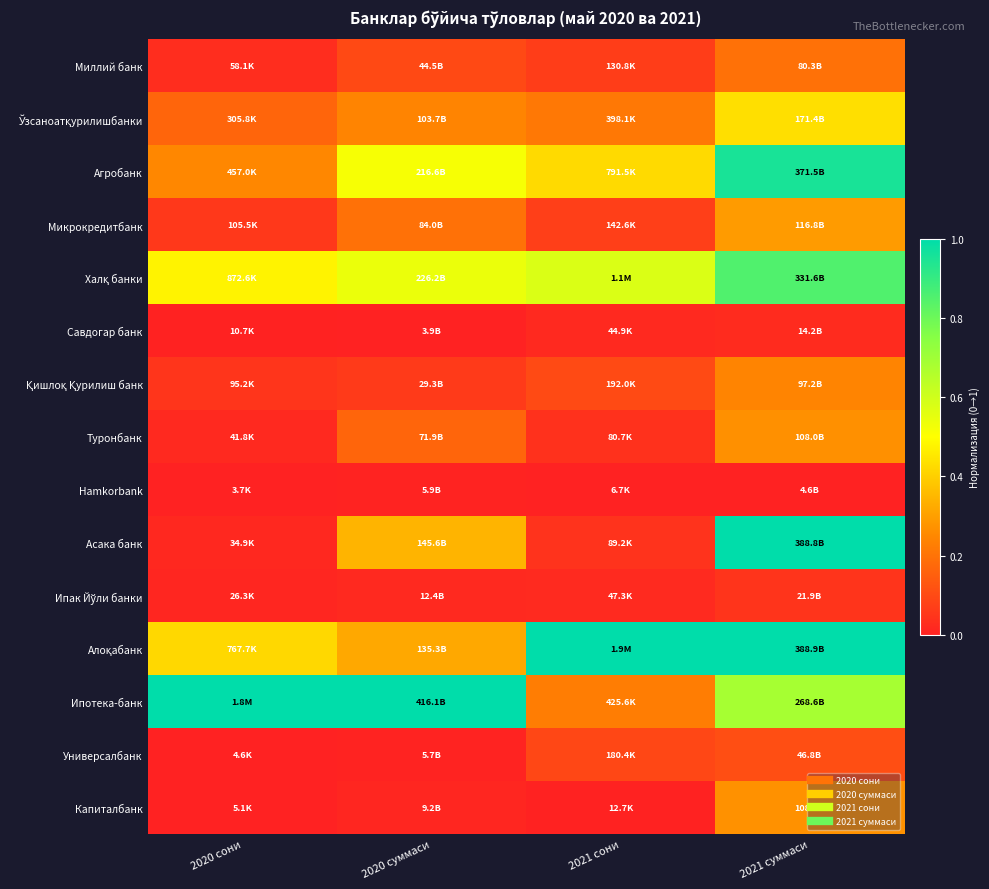

Rank the series at 2021 сони from lowest to highest value.

Hamkorbank, Капиталбанк, Савдогар банк, Ипак Йўли банки, Туронбанк, Асака банк, Миллий банк, Микрокредитбанк, Универсалбанк, Қишлоқ Қурилиш банк, Ўзсаноатқурилишбанки, Ипотека-банк, Агробанк, Халқ банки, Алоқабанк